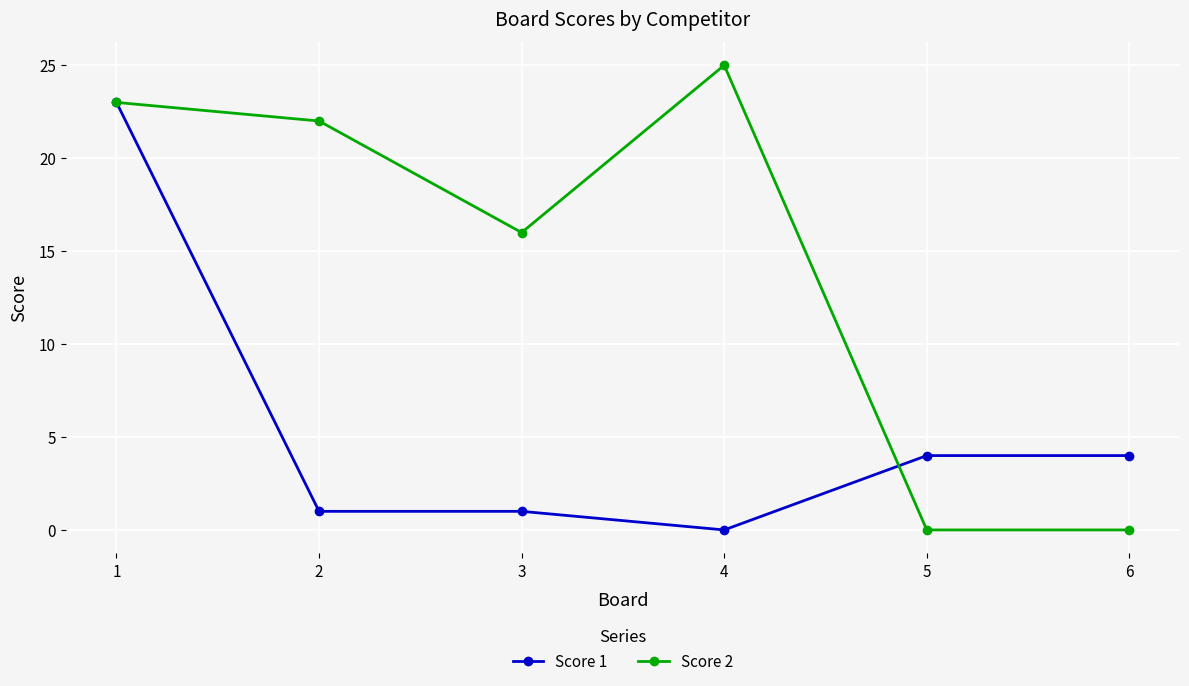

What is the value of the Score 1 point at the 1st from the left?

23